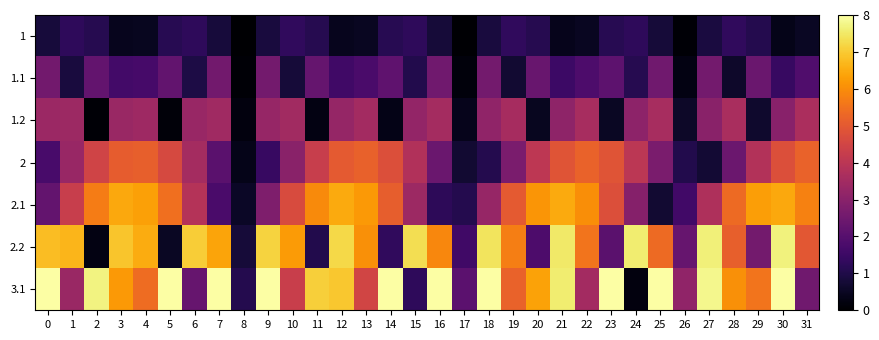

At which category is the sum across all series the highest?

30